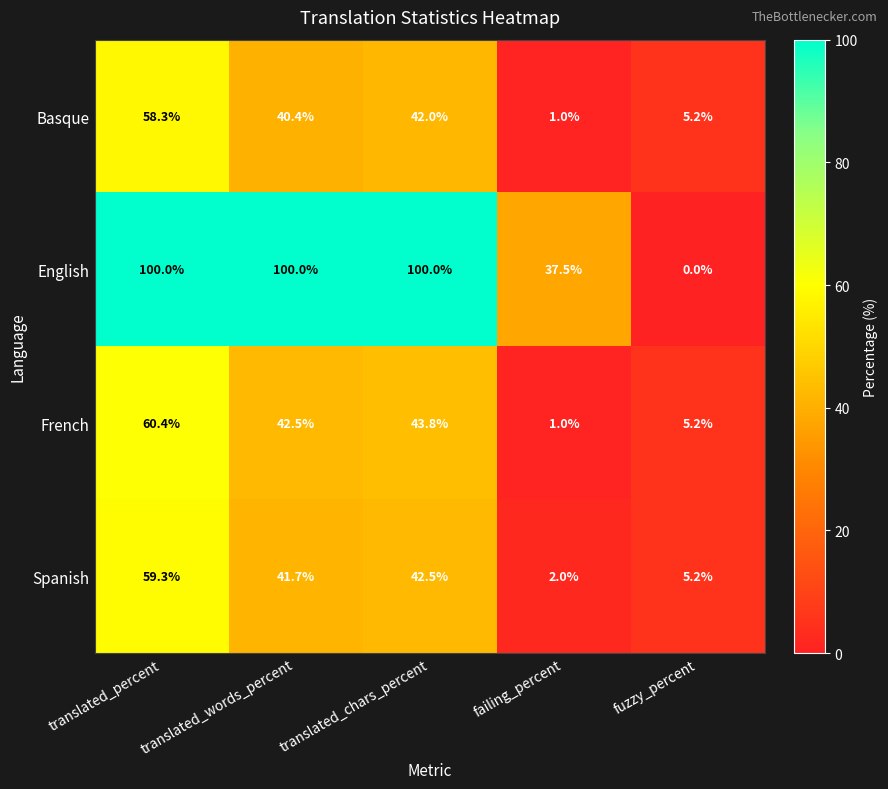

What is the sum of the Spanish values at translated_words_percent and fuzzy_percent?

46.9